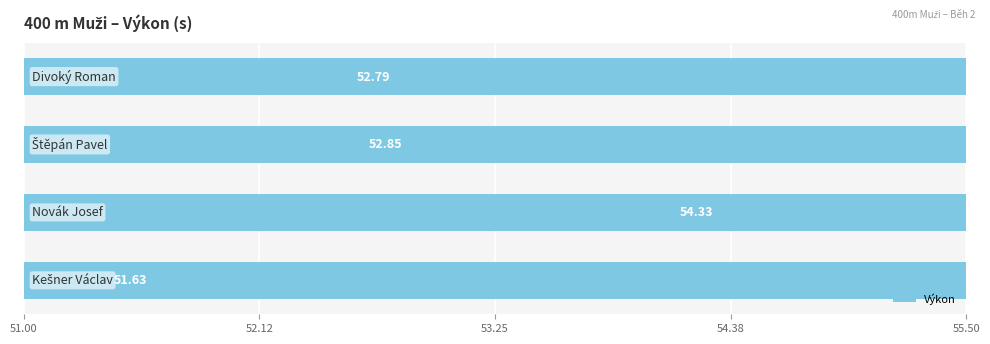

What is the value of the 3rd bar from the left?

54.3